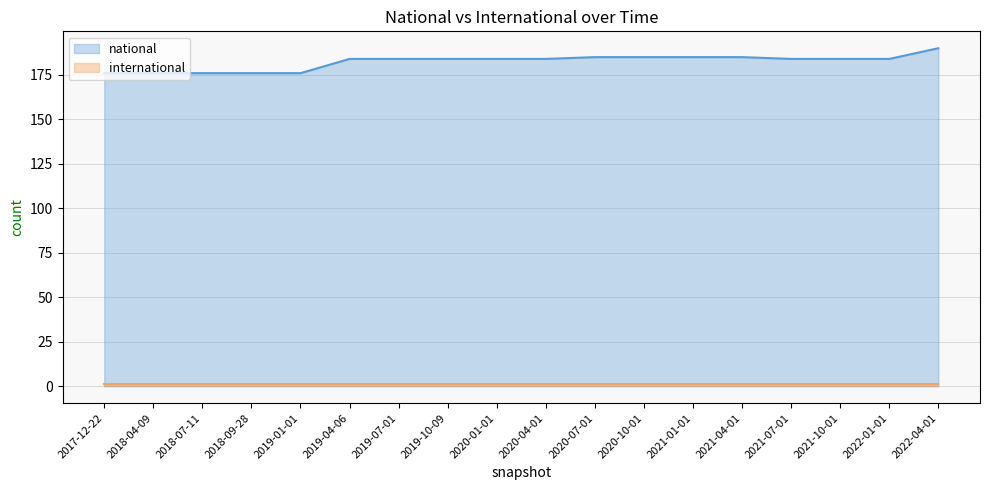

The chart shows a value of 176 at 2018-04-09. True or false?

True